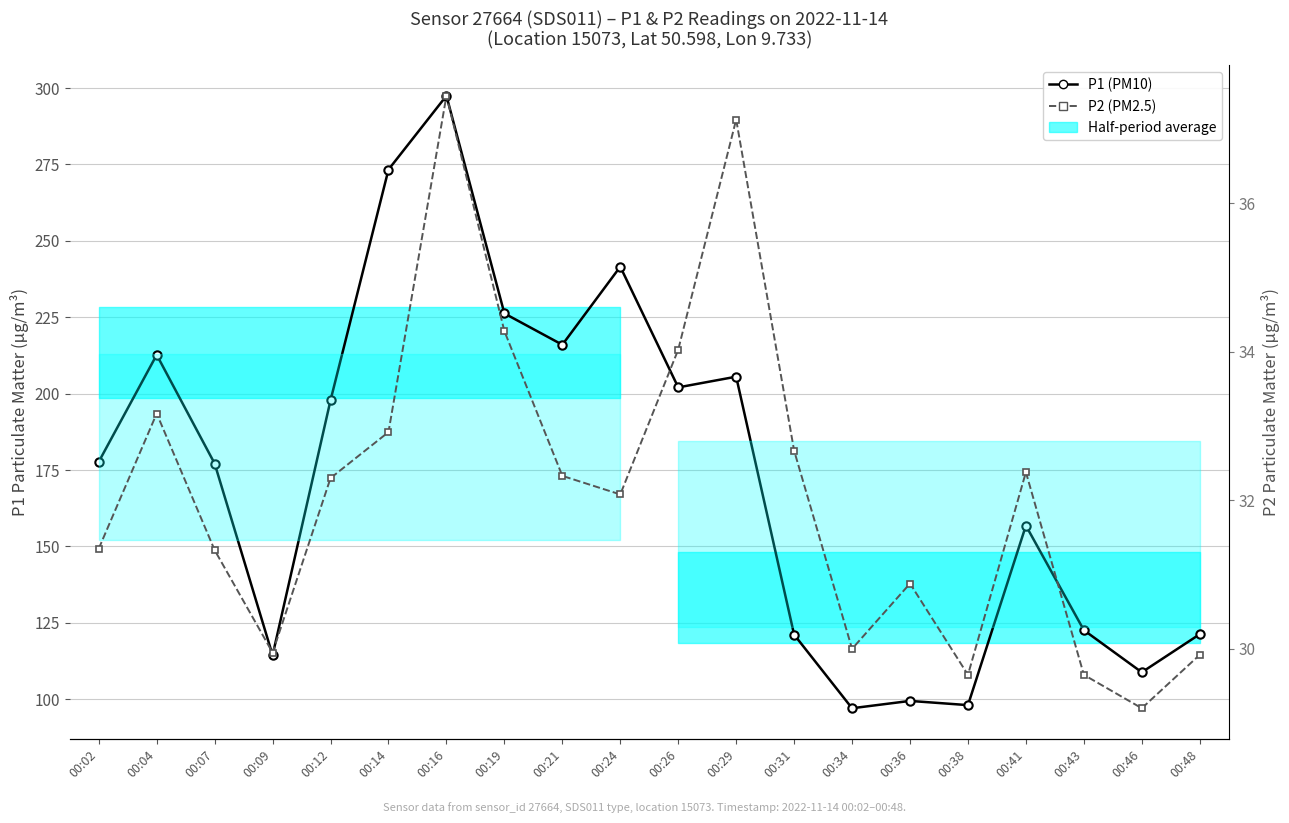

Which category has the lowest value in the P1 (PM10) series?

00:34